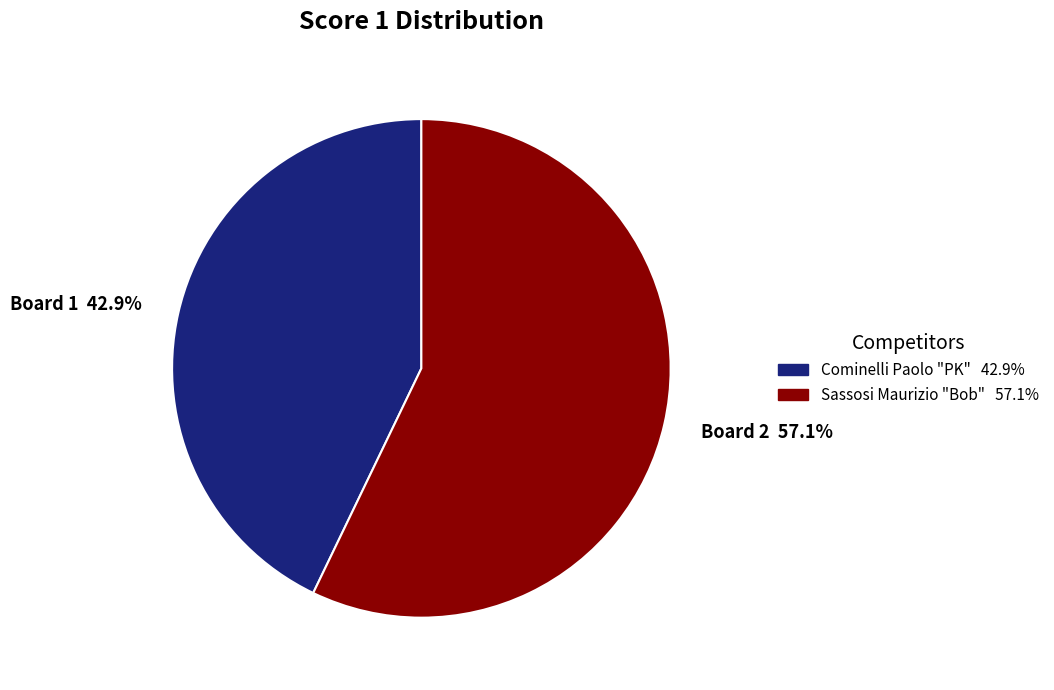

Is it true that Board 2 is 69% of the pie?

False